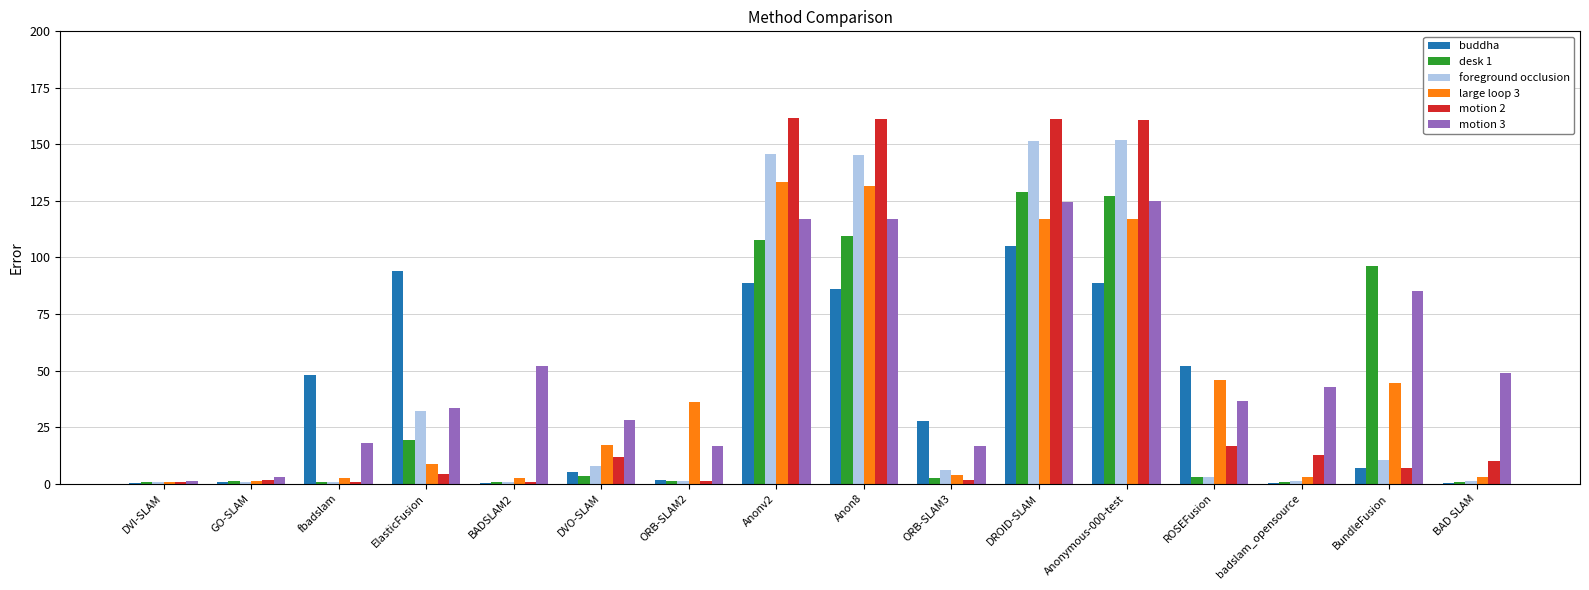

Between GO-SLAM and ROSEFusion, which series saw the biggest shift?

buddha